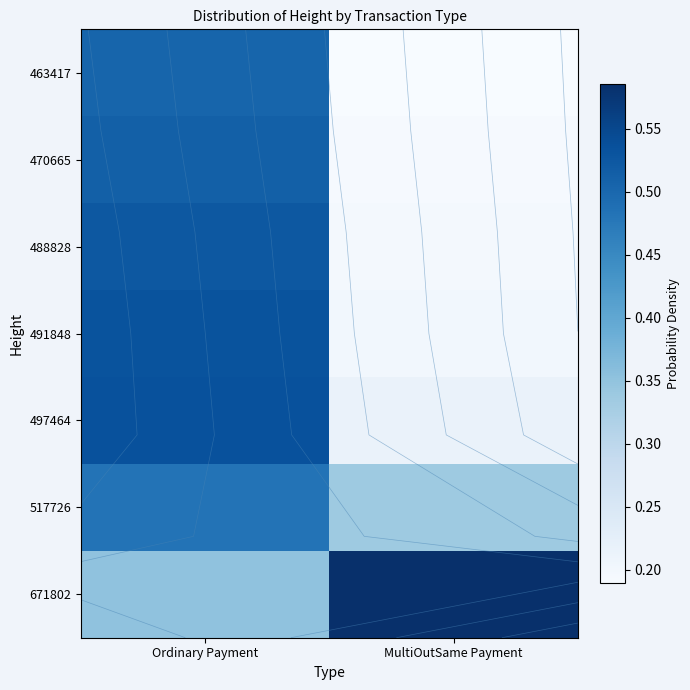

What is the spread (max minus min) of values at Ordinary Payment?

0.2